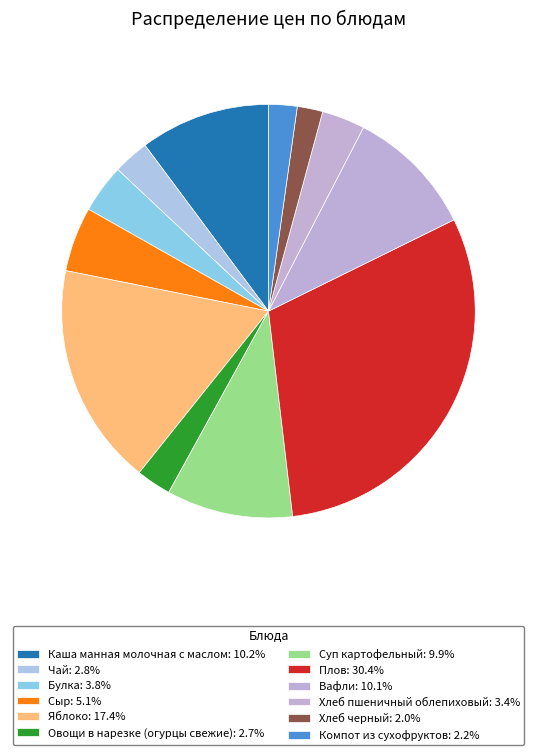

How many slices are in this pie chart?

12